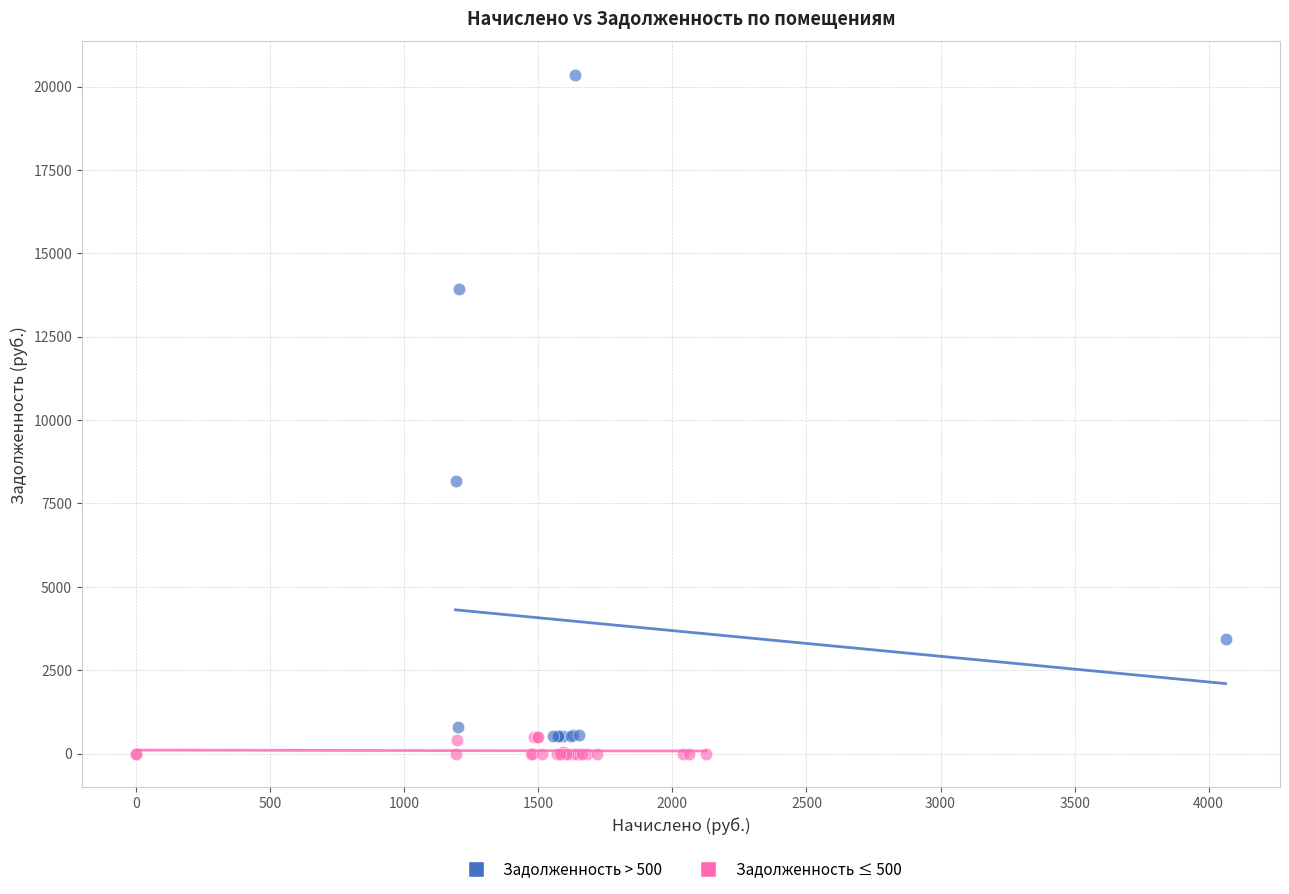

Which series has the largest Y range (max minus min)?

Задолженность > 500